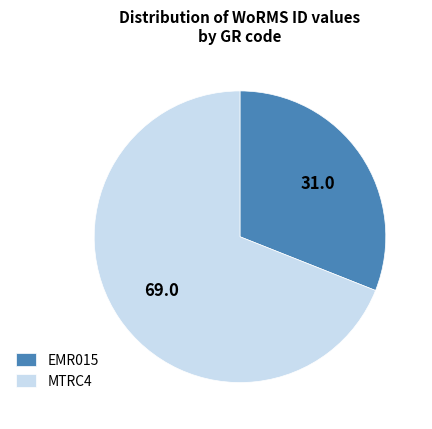

The EMR015 slice represents 31% of the pie. True or false?

True